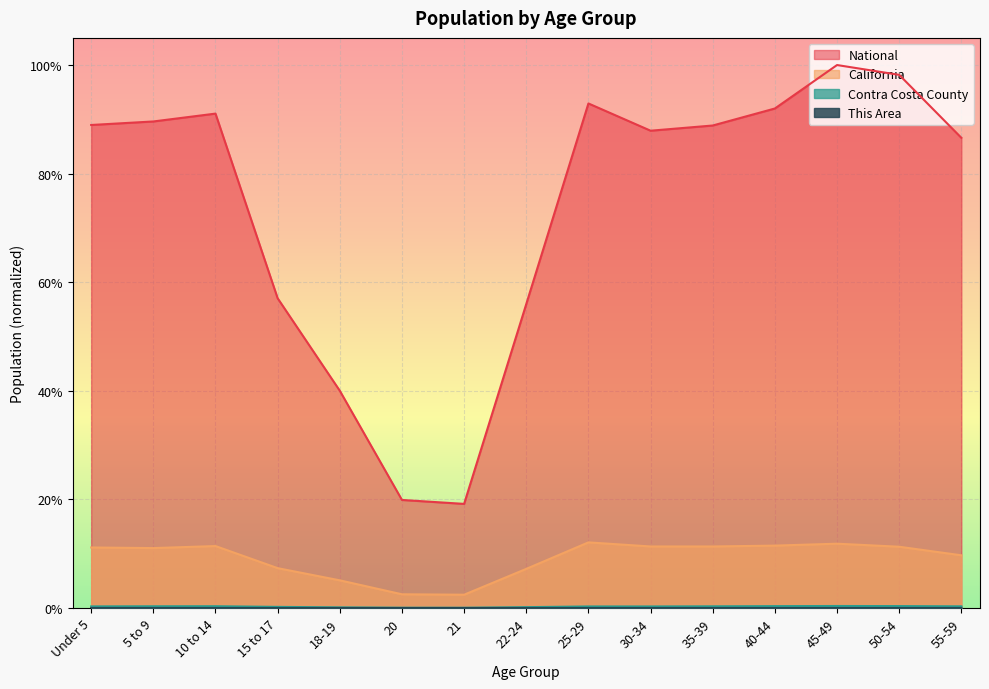

Reading left to right, list all the values displayed in this chart.

This Area: Under 5=0.0	5 to 9=0.0	10 to 14=0.0	15 to 17=0.0	18-19=0.0	20=0.0	21=0.0	22-24=0.0	25-29=0.0	30-34=0.0	35-39=0.0	40-44=0.0	45-49=0.0	50-54=0.0	55-59=0.0
Contra Costa County: Under 5=0.0	5 to 9=0.0	10 to 14=0.0	15 to 17=0.0	18-19=0.0	20=0.0	21=0.0	22-24=0.0	25-29=0.0	30-34=0.0	35-39=0.0	40-44=0.0	45-49=0.0	50-54=0.0	55-59=0.0
California: Under 5=0.1	5 to 9=0.1	10 to 14=0.1	15 to 17=0.1	18-19=0.1	20=0.0	21=0.0	22-24=0.1	25-29=0.1	30-34=0.1	35-39=0.1	40-44=0.1	45-49=0.1	50-54=0.1	55-59=0.1
National: Under 5=0.9	5 to 9=0.9	10 to 14=0.9	15 to 17=0.6	18-19=0.4	20=0.2	21=0.2	22-24=0.6	25-29=0.9	30-34=0.9	35-39=0.9	40-44=0.9	45-49=1.0	50-54=1.0	55-59=0.9